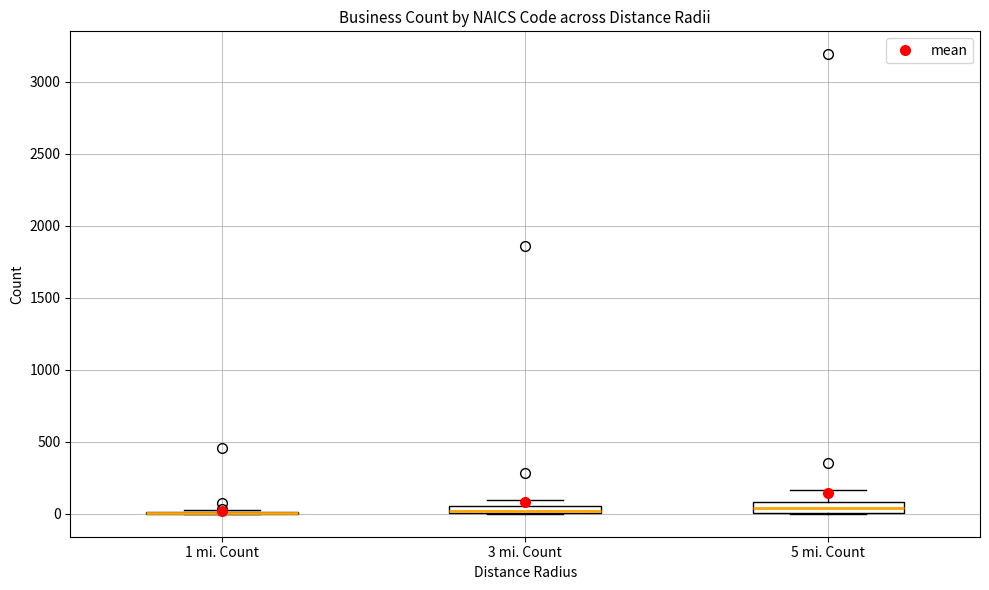

Where is the upper edge of the box for 3 mi. Count on the y-axis? The values are not printed on the chart, so give them approximately, as read against the axis.

50